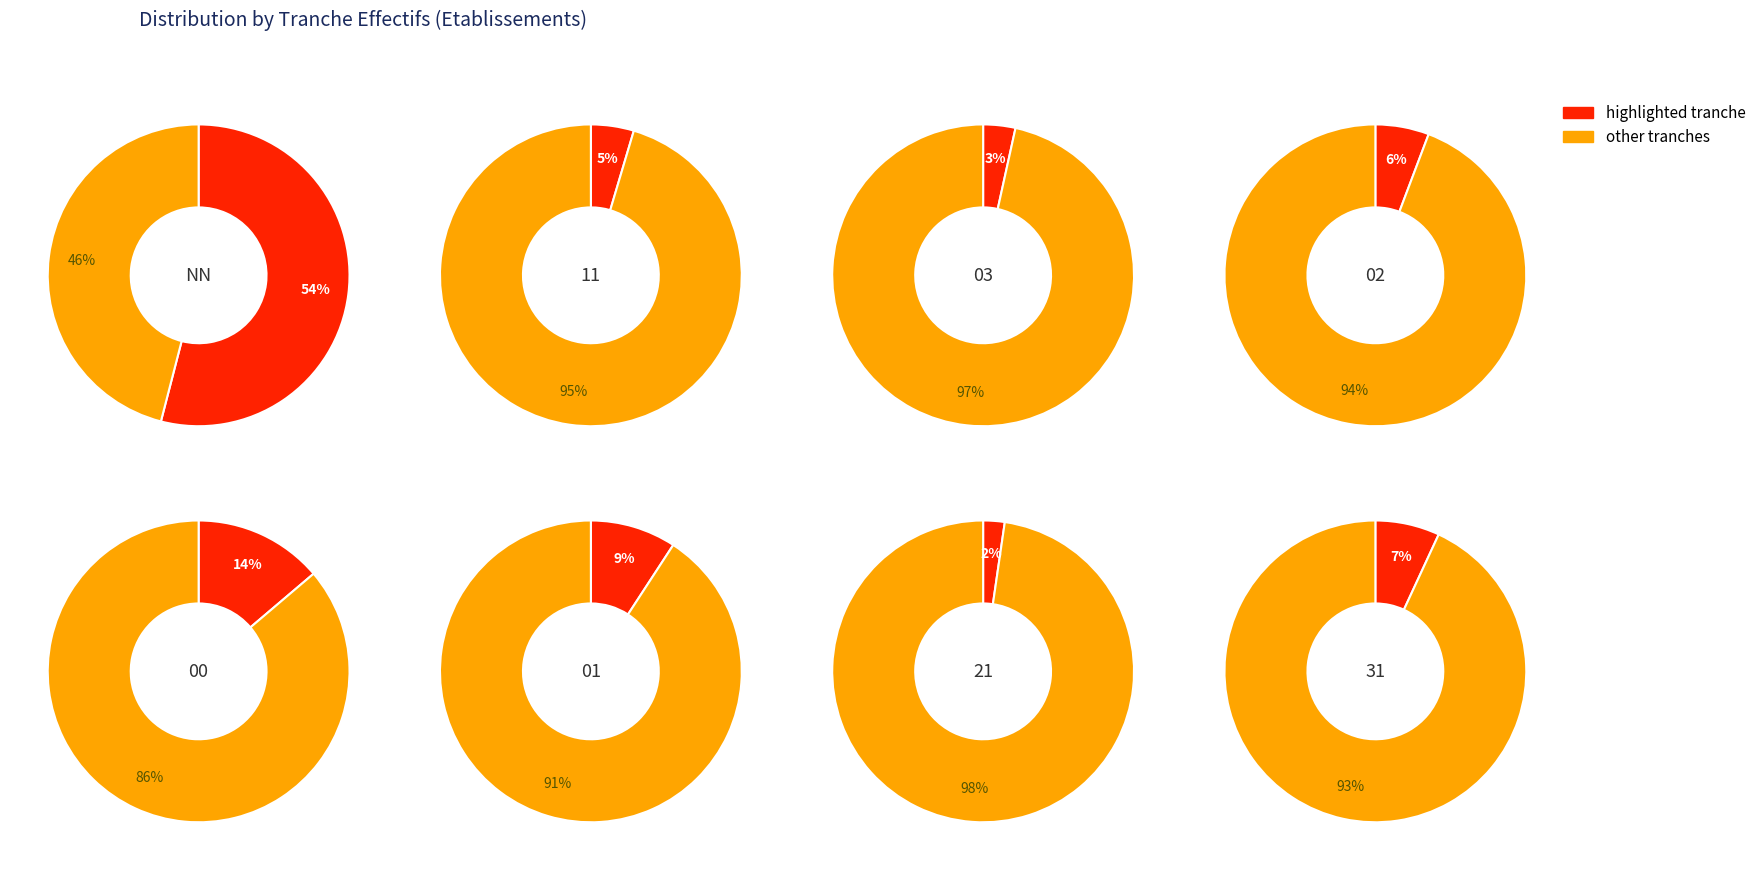

Count the number of slices in the pie.

8